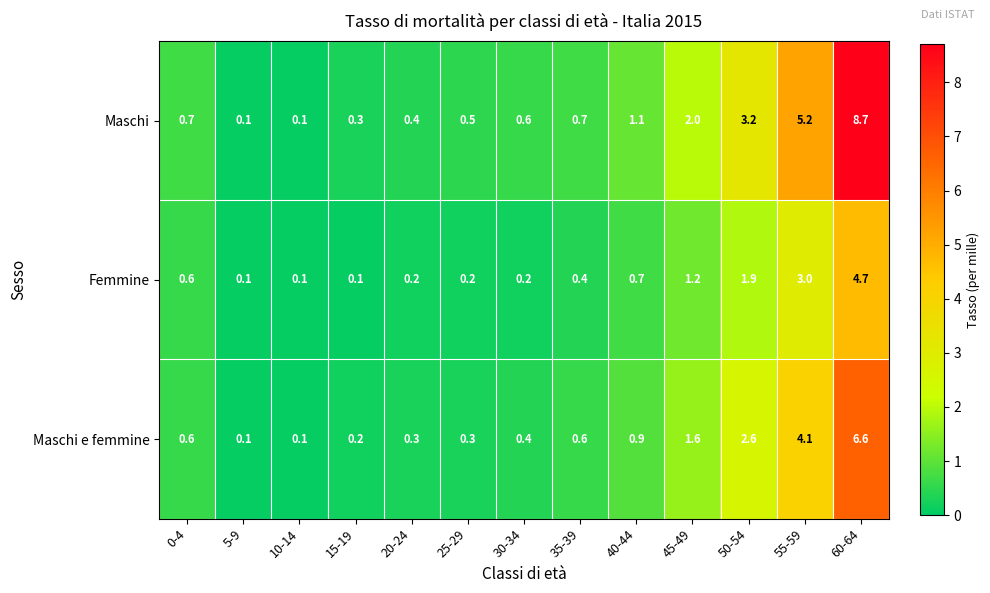

What is the difference between the maximum and second lowest values in the Femmine series?

4.6